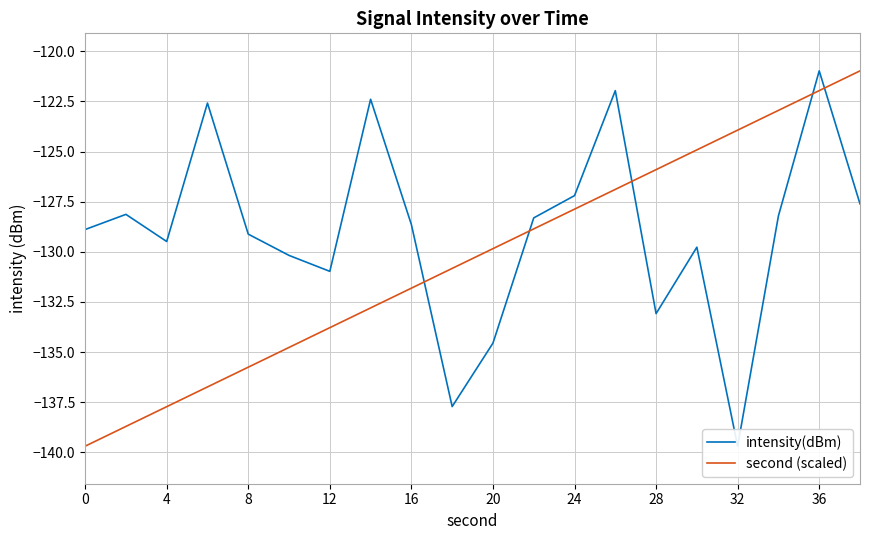

What is the minimum value for second (scaled)?

-139.7